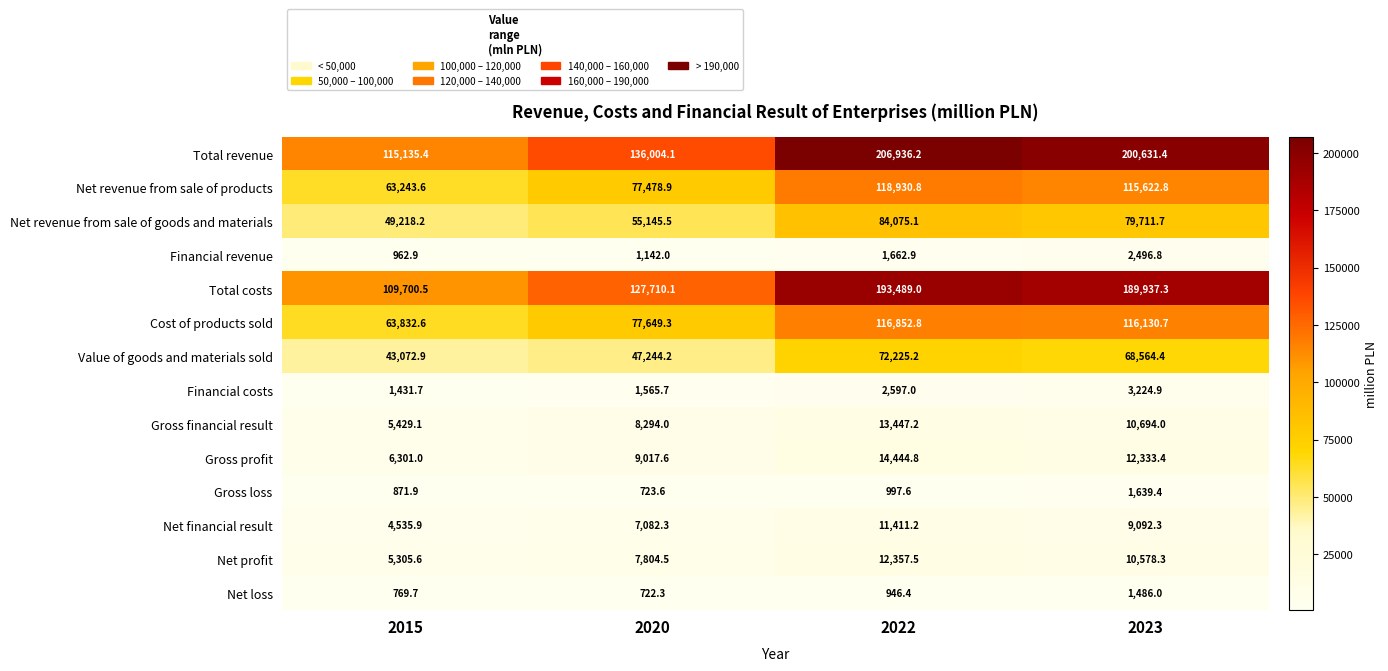

At how many categories does at least one series exceed 90404?

4